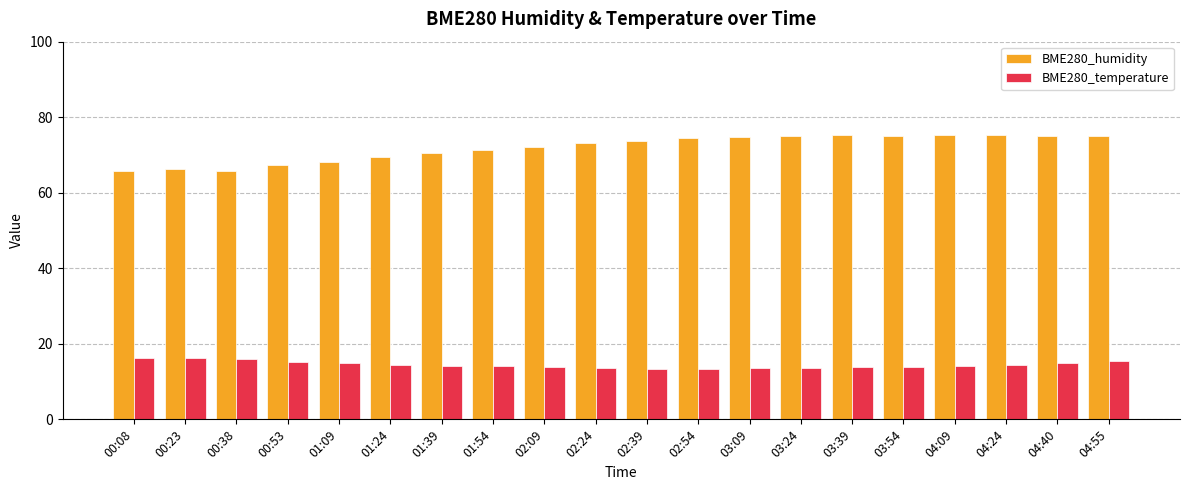

What is the label of the 16th bar from the right?

01:09